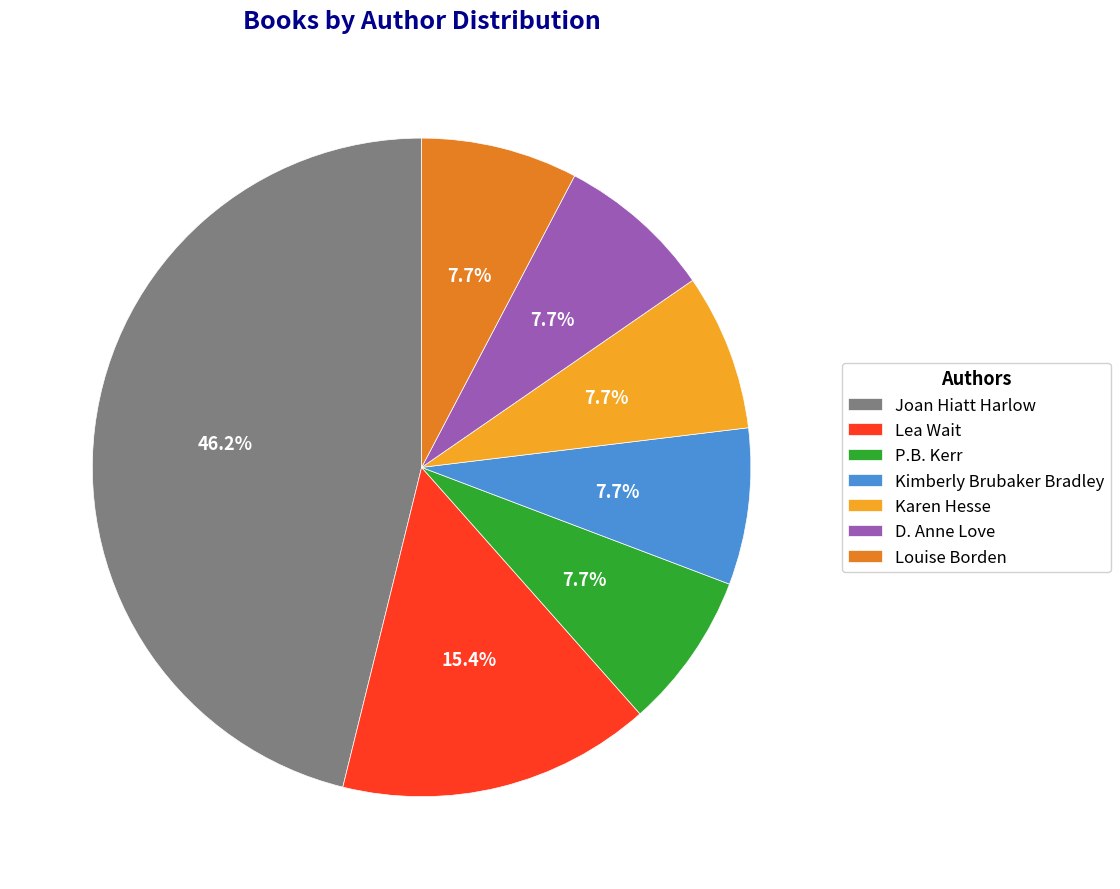

True or false: Kimberly Brubaker Bradley accounts for 8% of the total.

True